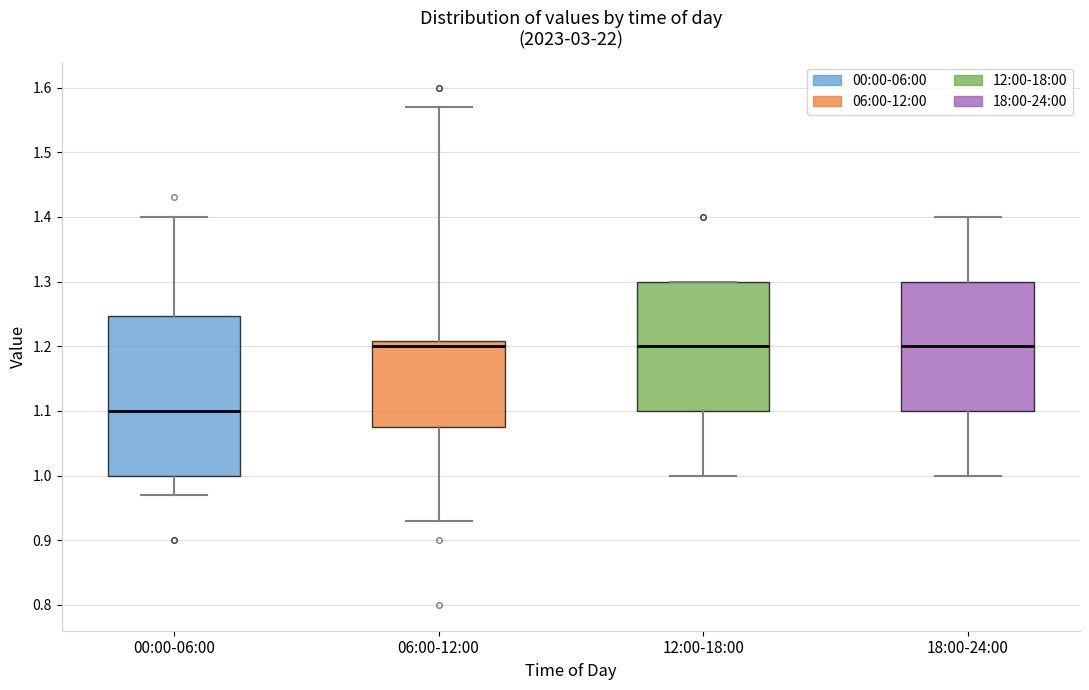

Where is the upper edge of the box for 18:00-24:00 on the y-axis? The values are not printed on the chart, so give them approximately, as read against the axis.

1.30